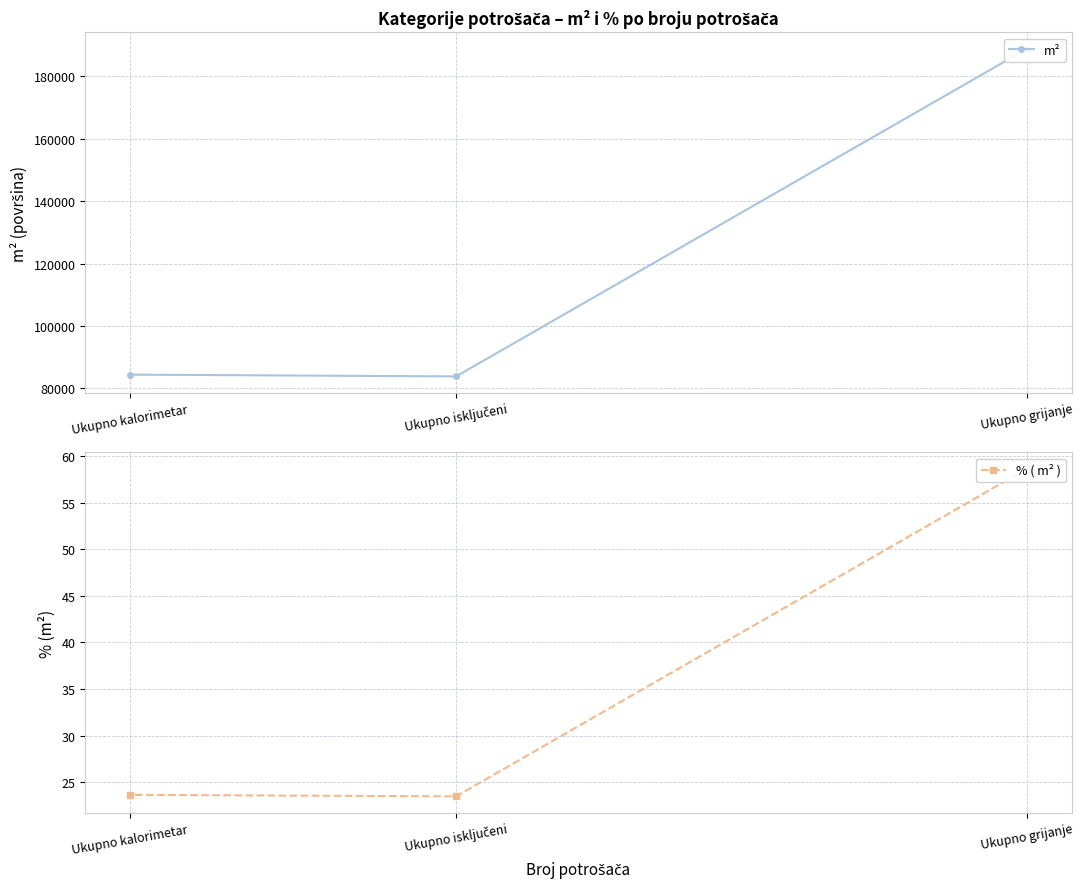

What is the smallest value displayed?

23.5